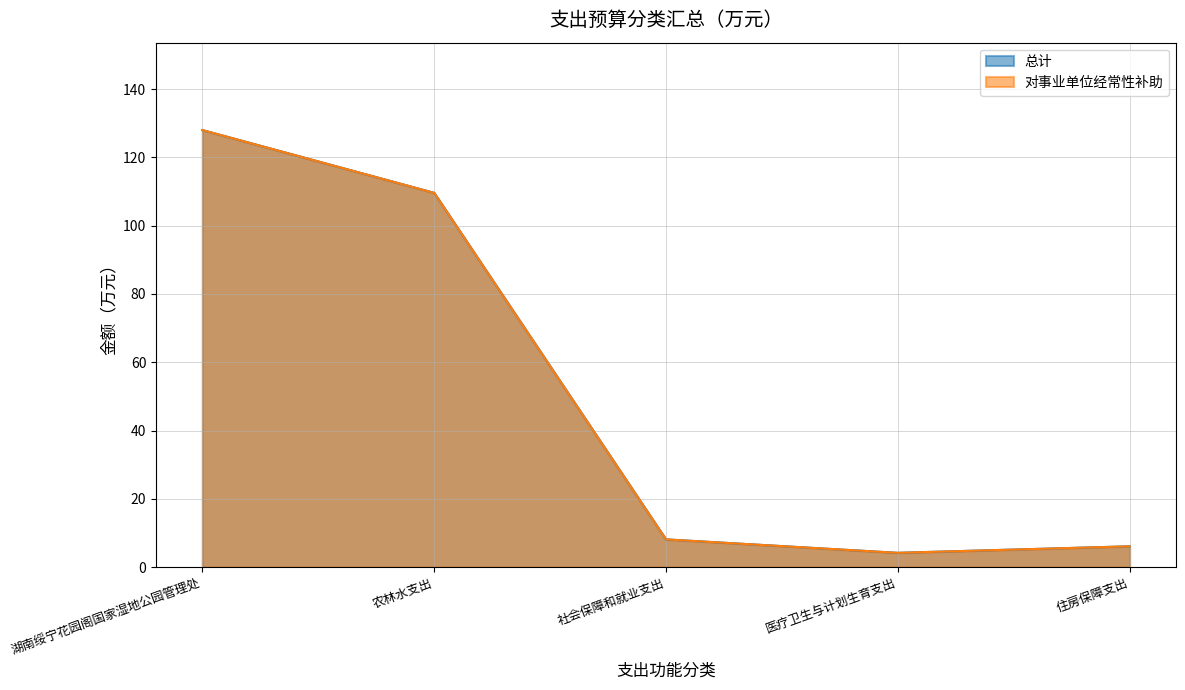

Read the 总计 value at 农林水支出.

109.6